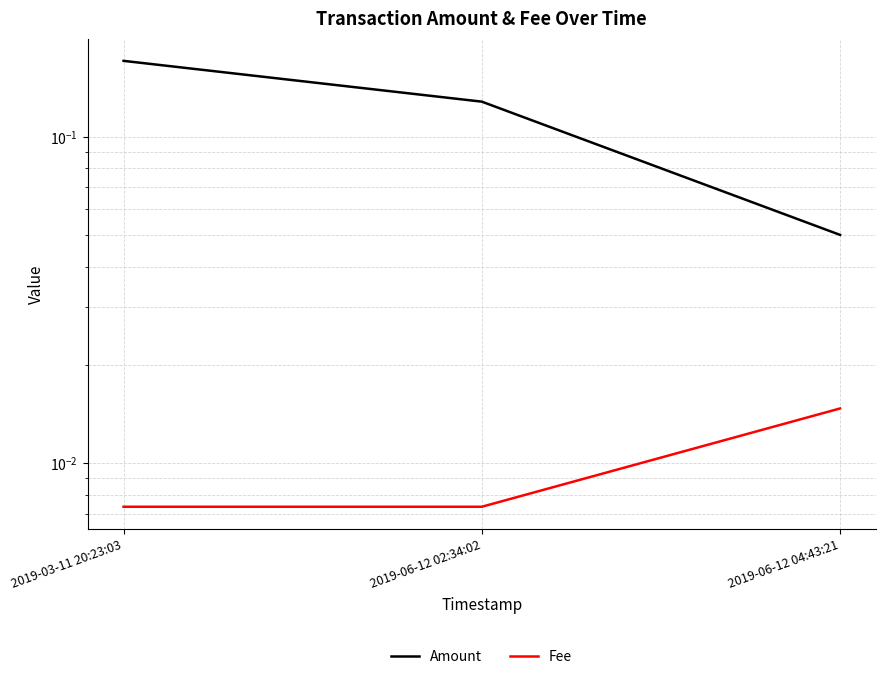

Between 2019-03-11 20:23:03 and 2019-06-12 02:34:02, which is larger?

2019-03-11 20:23:03